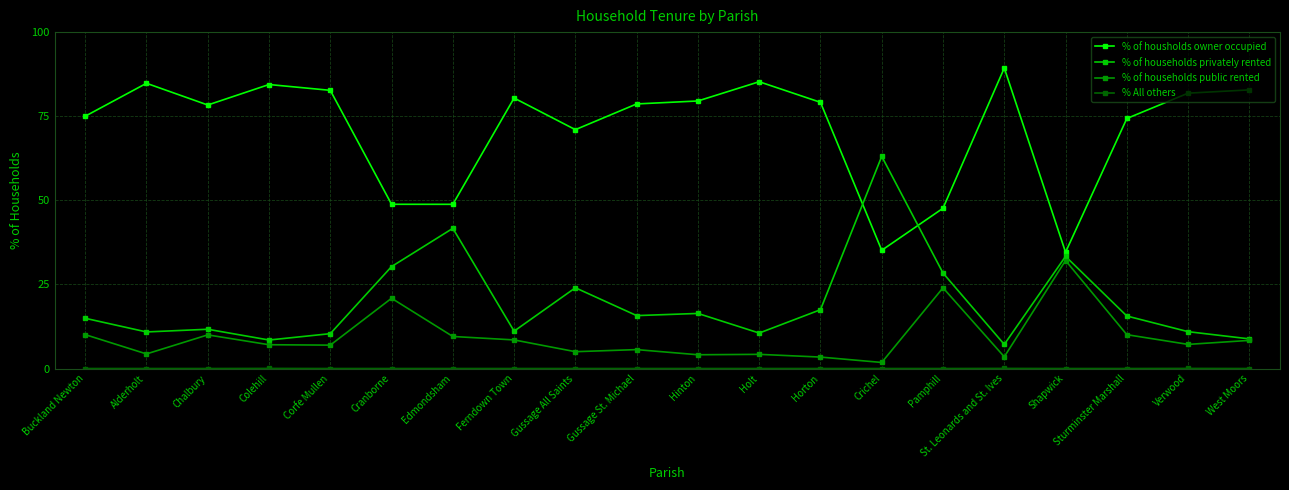

Is this an area chart (filled region under the line)?

No